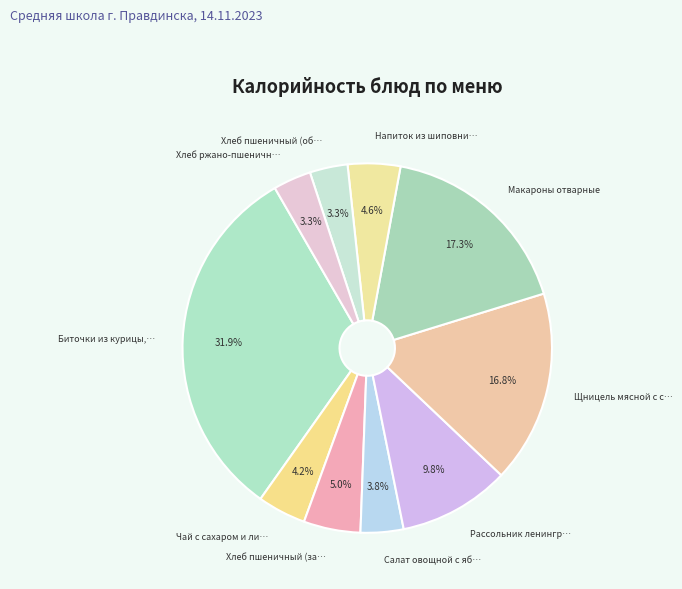

Count the number of slices in the pie.

10